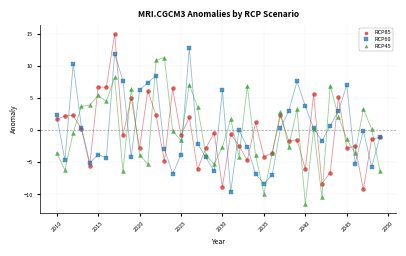

What are all the series names shown in the legend?

RCP85, RCP60, RCP45